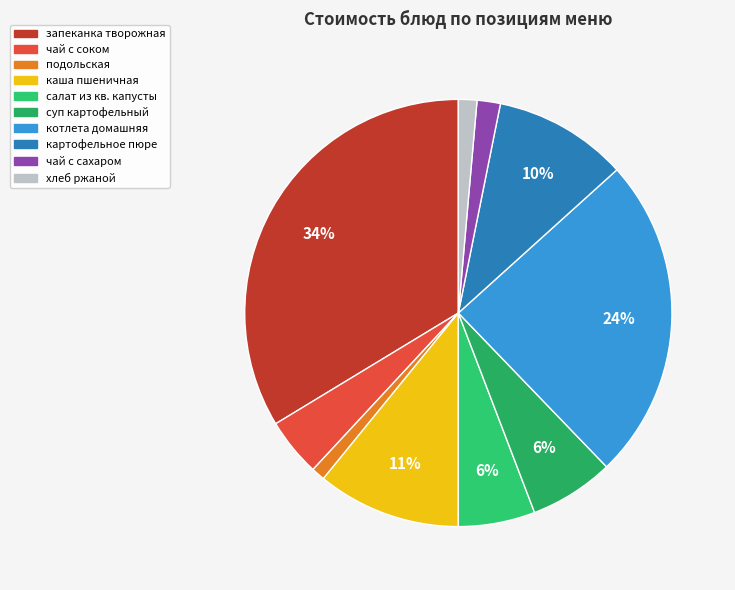

What portion of the pie excludes котлета домашняя?

75.5%